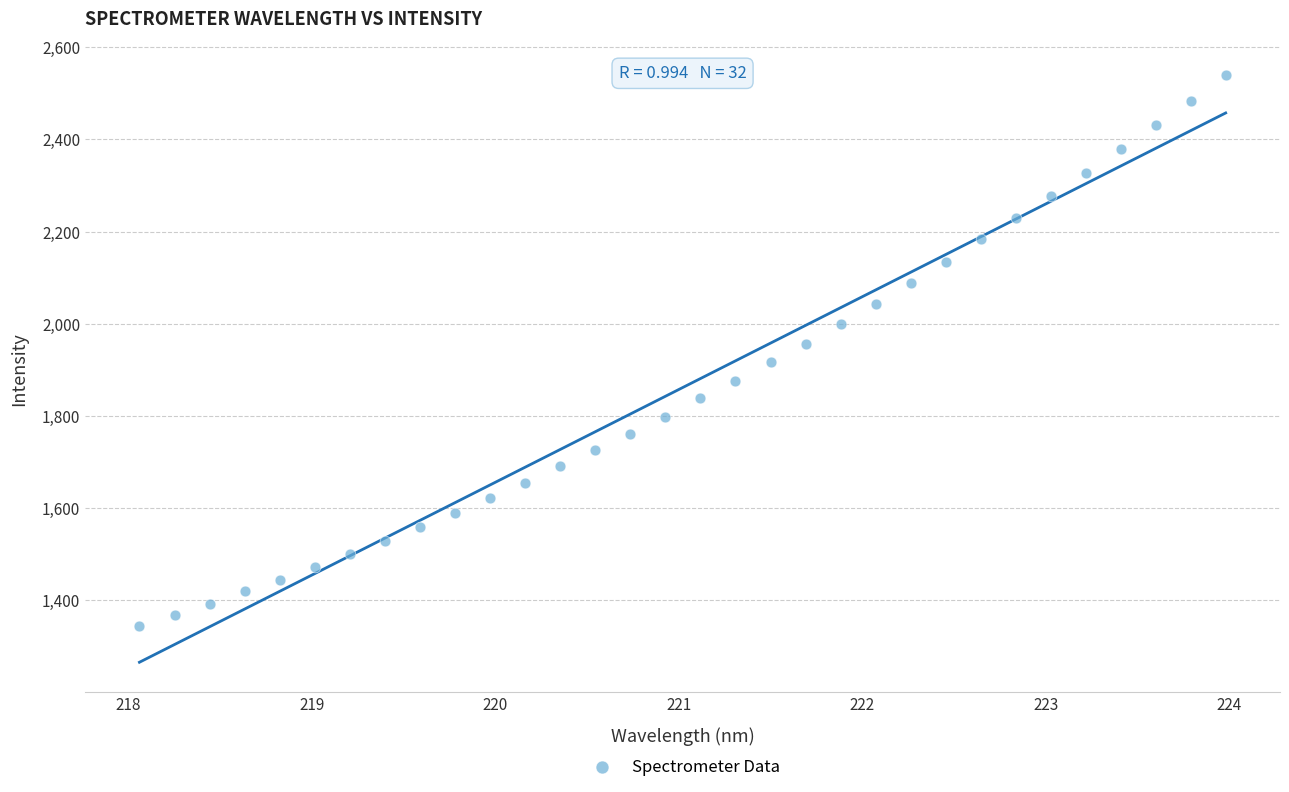

What is the range of X values (max minus min)?

5.9